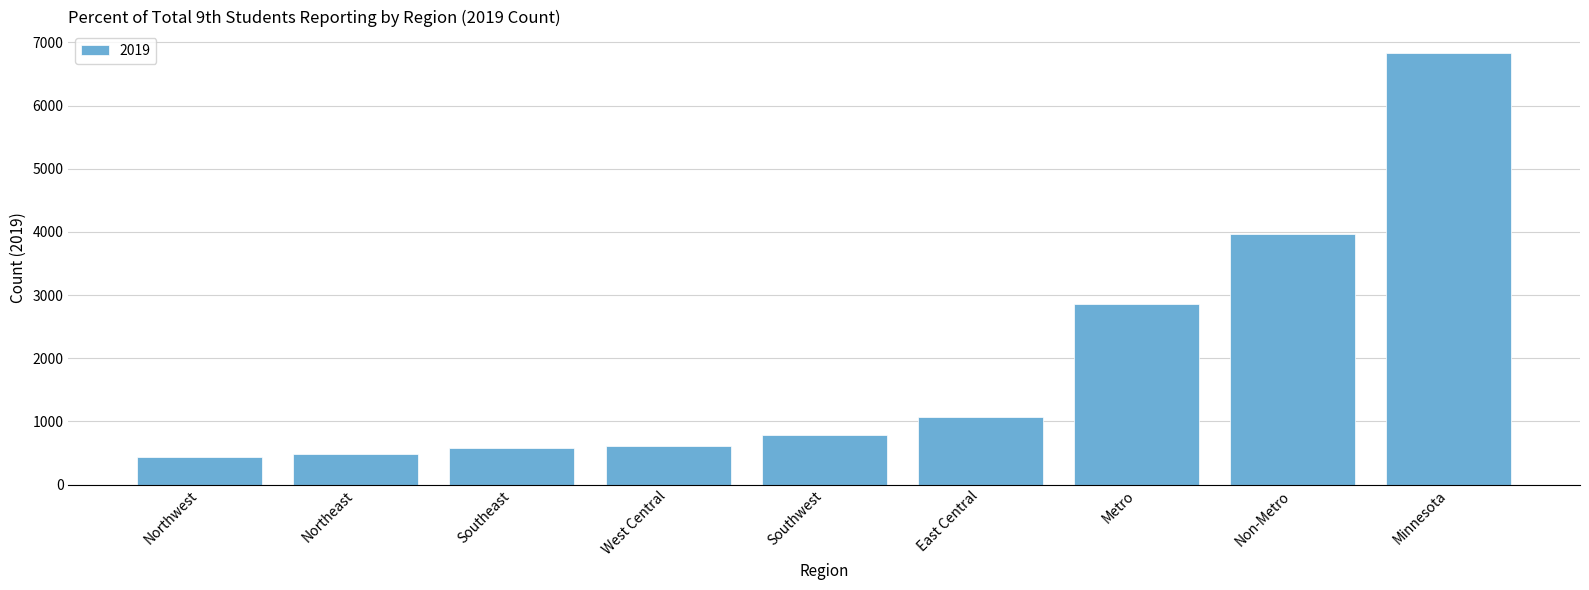

The value at Metro is 2866. True or false?

True